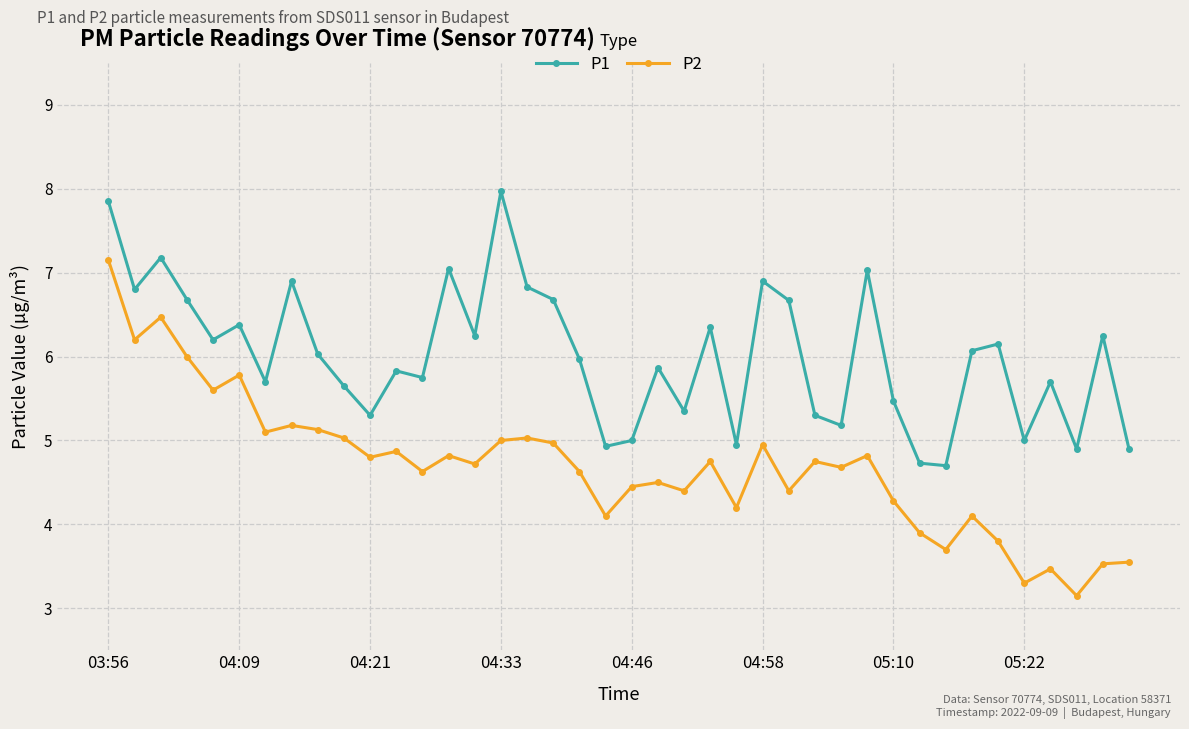

True or false: P2 and P1 cross at least once.

False